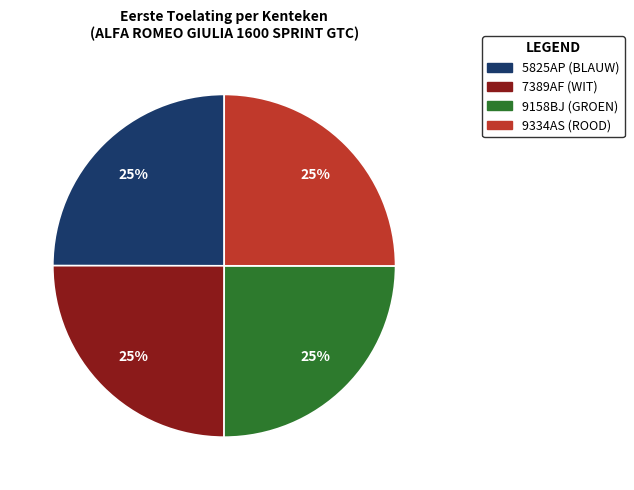

Is there a majority slice in this chart?

No